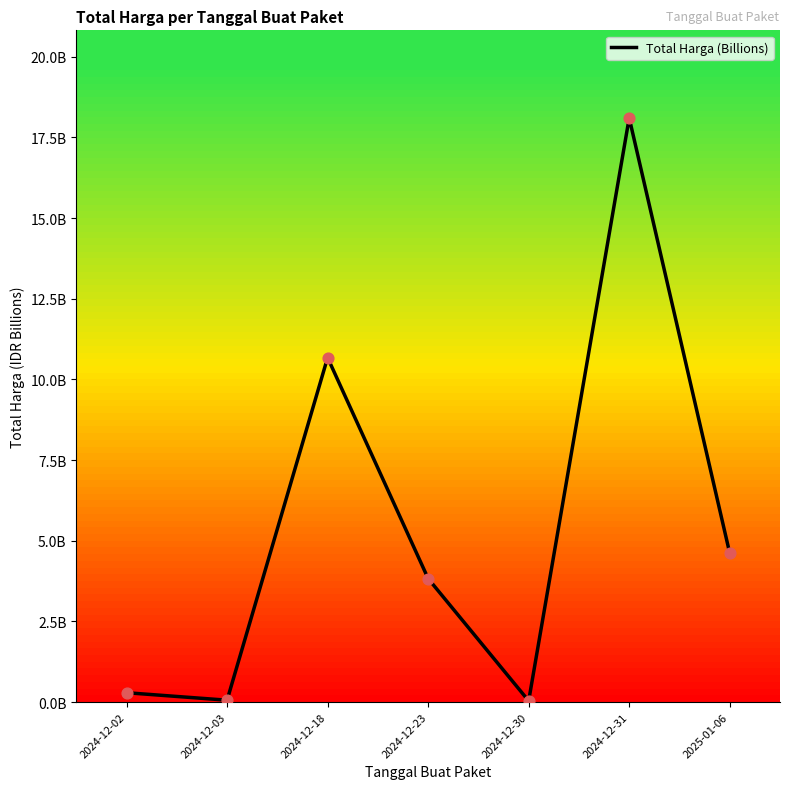

What is the change in value from 2024-12-03 to 2025-01-06?

+4.6